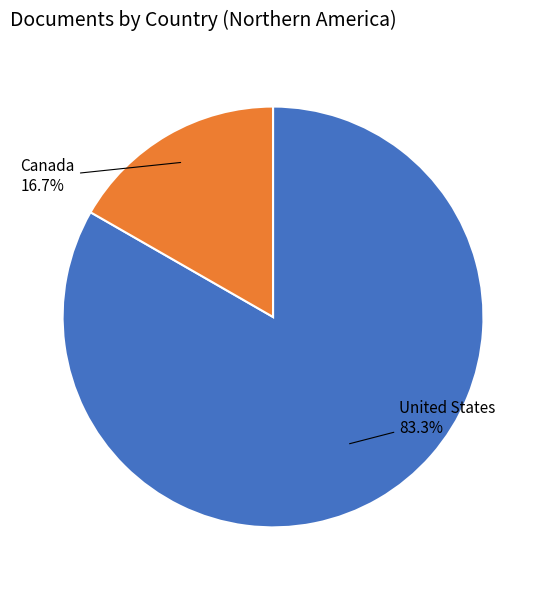

Approximately how many times larger is the value at Canada compared to United States?

0.2